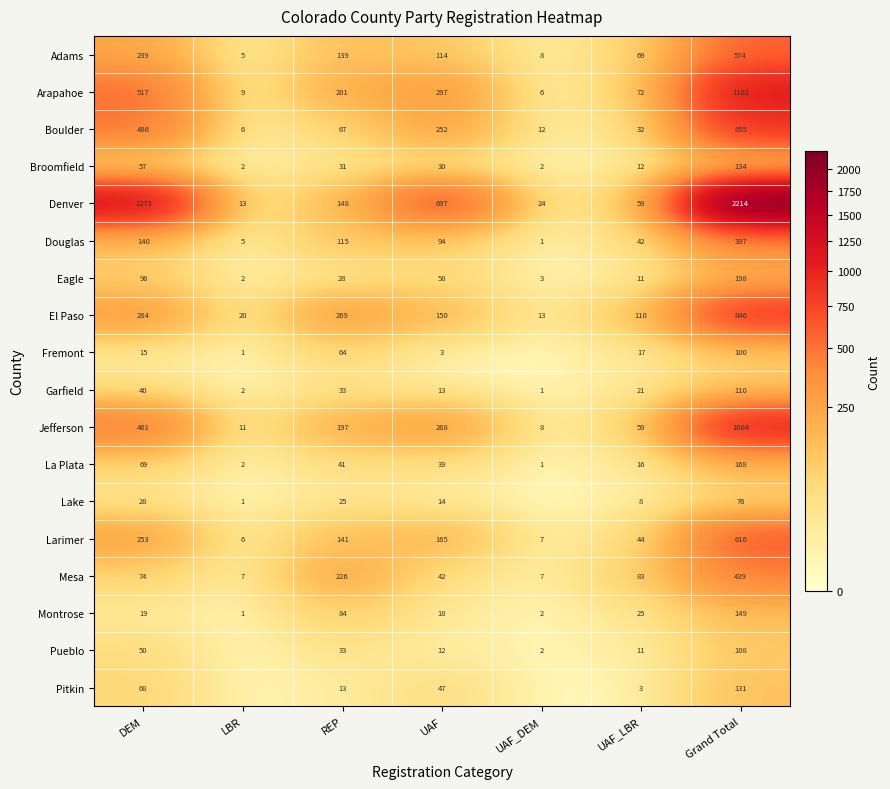

What is the sum of the Broomfield values at DEM and Grand Total?

191